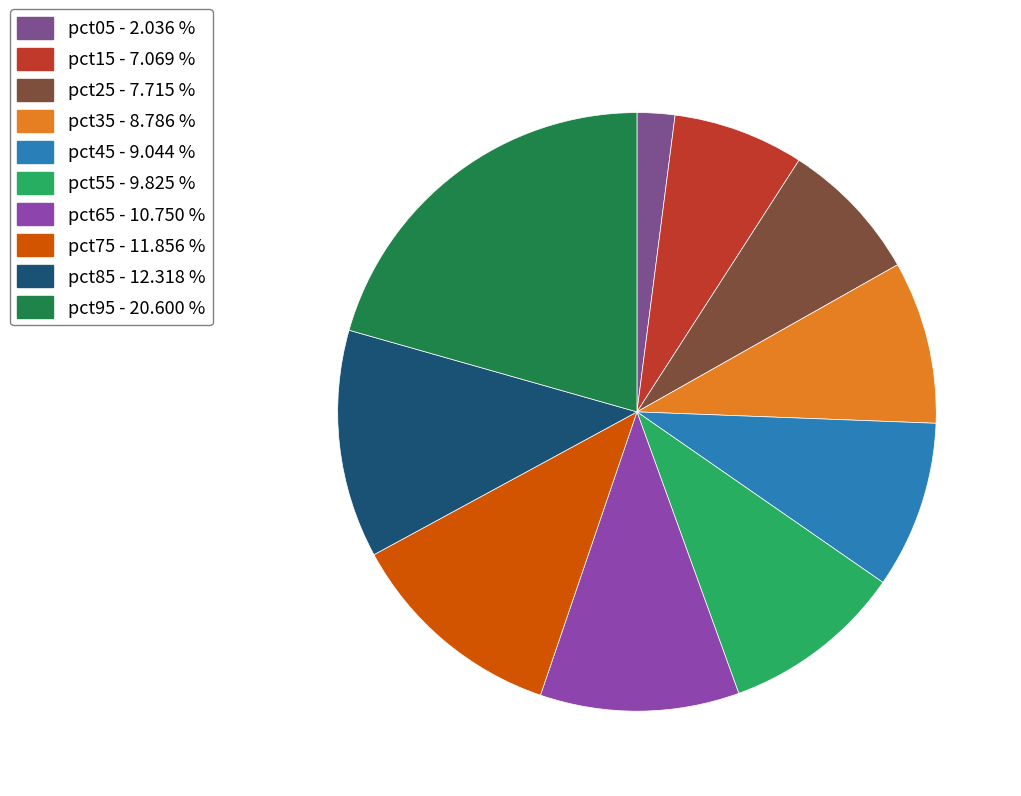

What percentage is the pct85 slice, to the nearest percent?

12%